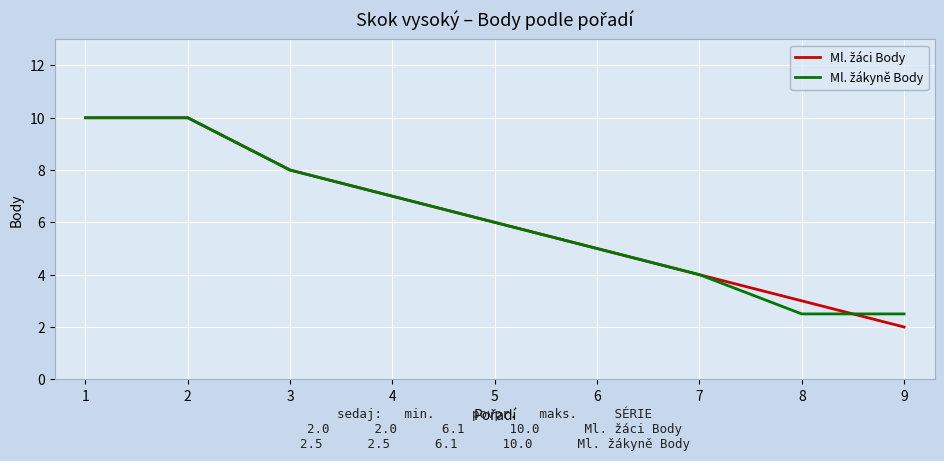

How many series are shown in this chart?

2